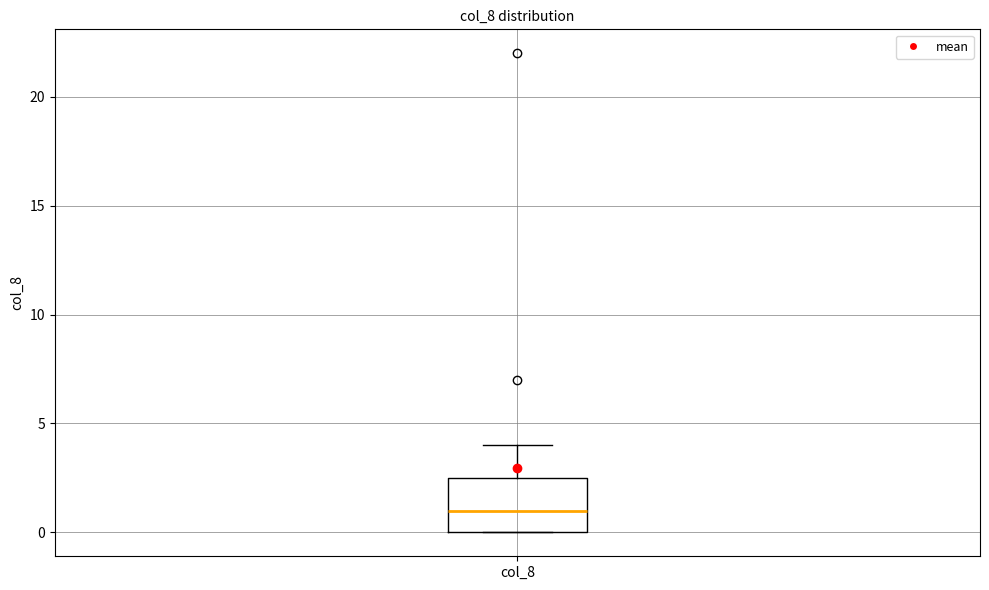

Read this box plot against the y-axis: the position of the median line, the range covered by the box, and the ends of both whiskers. The values are not printed on the chart, so give them approximately, as read against the axis.

median 1.0, box 0.0 to 2.5, whiskers 0.0 to 4.0